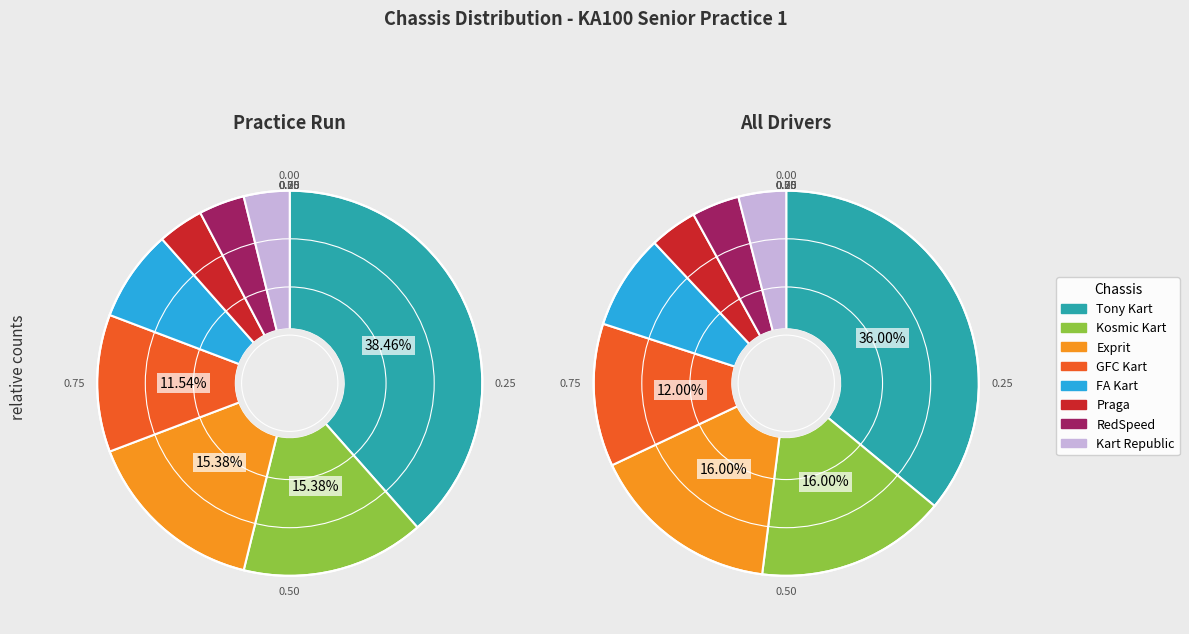

What is the largest slice in the pie chart?

Tony Kart